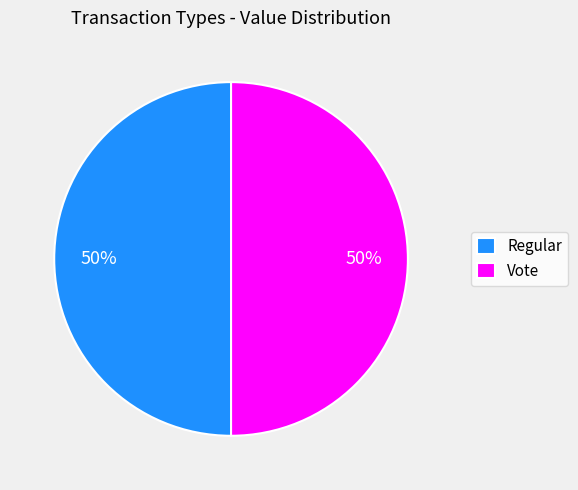

The Regular slice represents 40% of the pie. True or false?

False